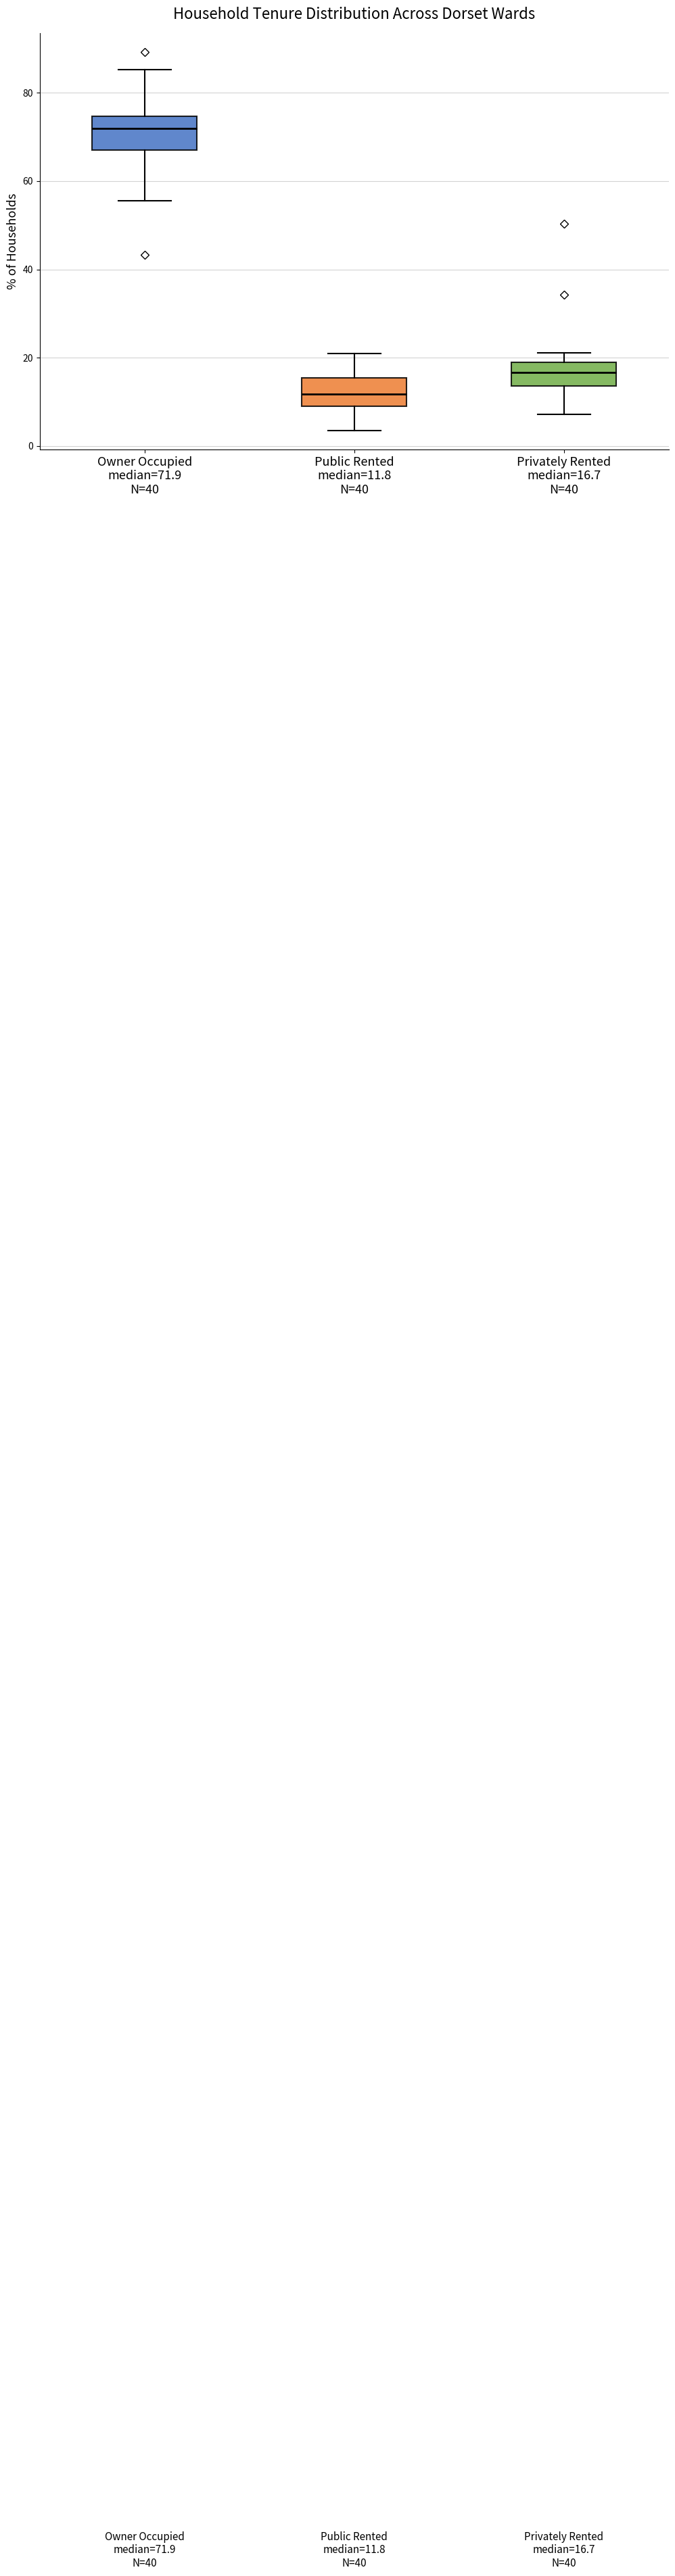

Which box has the lowest median line?

Public Rented median=11.8 N=40